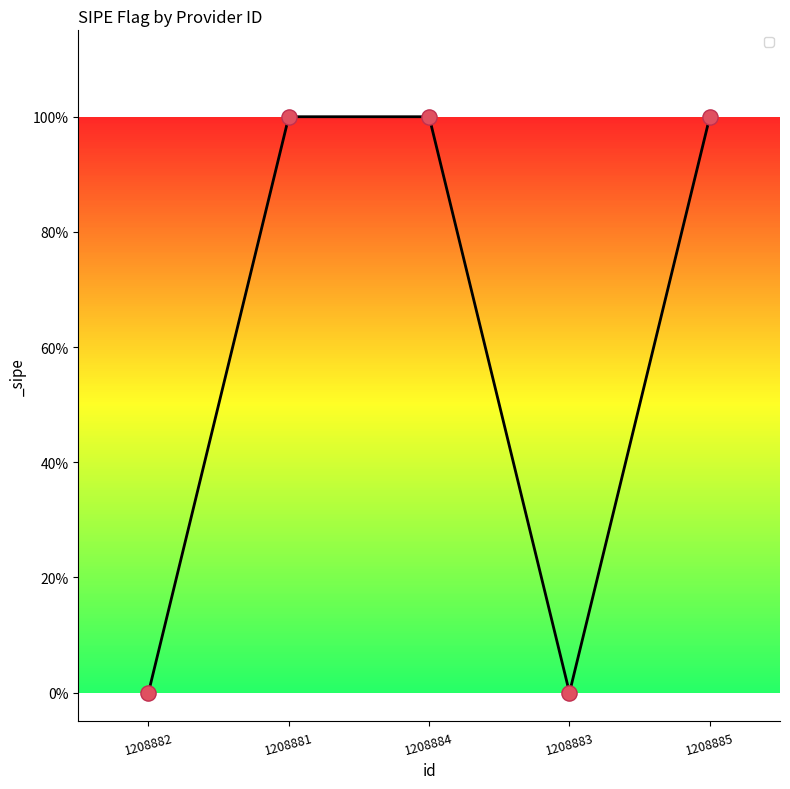

Between 1208885 and 1208881, which is larger?

1208885